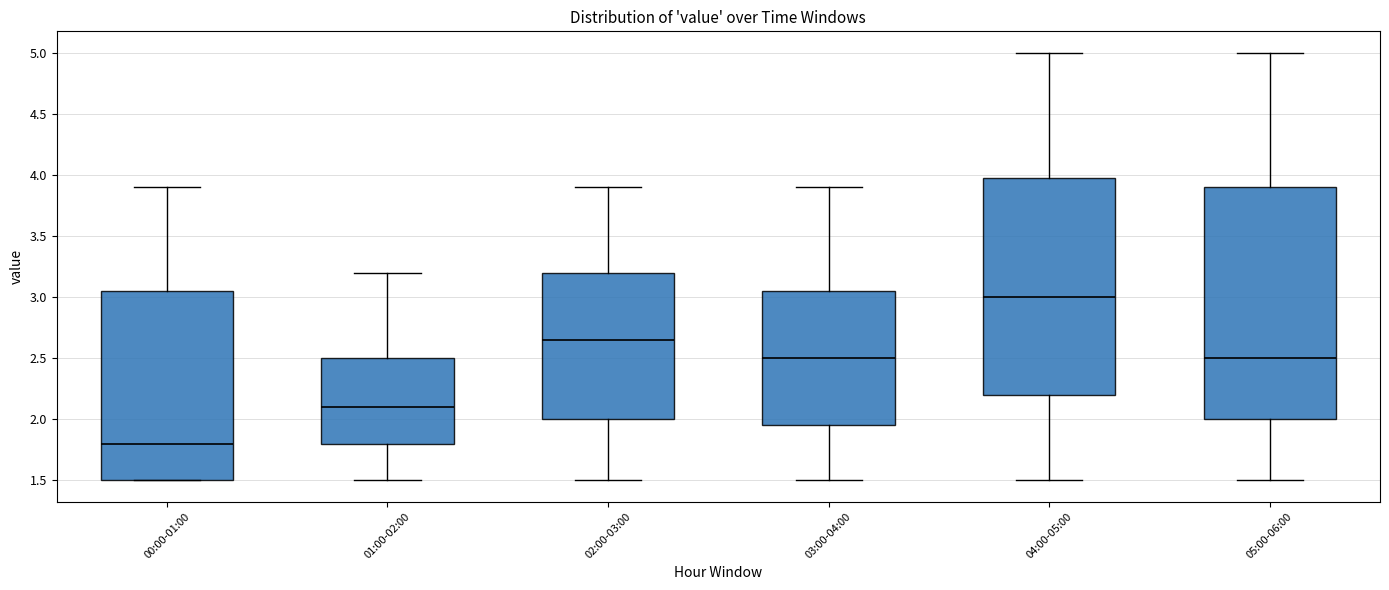

Reading left to right, transcribe this box plot: for each box, give where its median line is, the range the box spans, and where its two whiskers end, as read against the y-axis. The values are not printed on the chart, so give them approximately, as read against the axis.

00:00-01:00: median 1.80, box 1.50 to 3.05, whiskers 1.50 to 3.90
01:00-02:00: median 2.10, box 1.80 to 2.50, whiskers 1.50 to 3.20
02:00-03:00: median 2.65, box 2.00 to 3.20, whiskers 1.50 to 3.90
03:00-04:00: median 2.50, box 1.95 to 3.05, whiskers 1.50 to 3.90
04:00-05:00: median 3.00, box 2.20 to 4.00, whiskers 1.50 to 5.00
05:00-06:00: median 2.50, box 2.00 to 3.90, whiskers 1.50 to 5.00